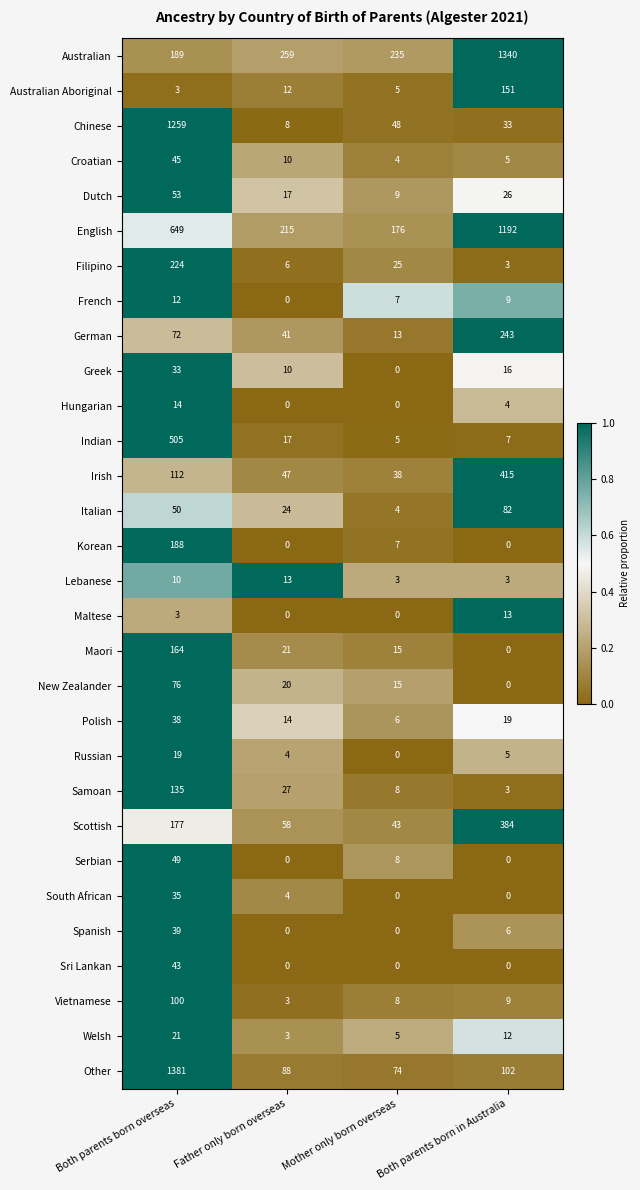

Which series has the largest total across all categories?

English